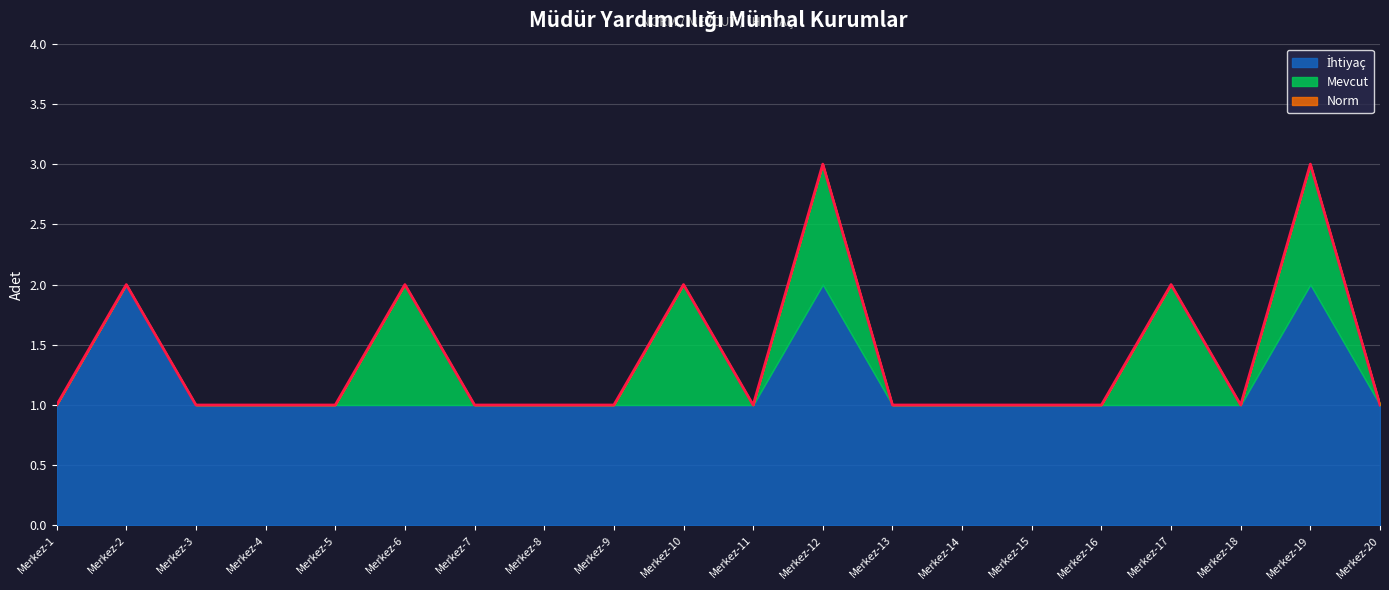

Reading left to right, list all the values displayed in this chart.

Norm: Merkez-1=1	Merkez-2=2	Merkez-3=1	Merkez-4=1	Merkez-5=1	Merkez-6=2	Merkez-7=1	Merkez-8=1	Merkez-9=1	Merkez-10=2	Merkez-11=1	Merkez-12=3	Merkez-13=1	Merkez-14=1	Merkez-15=1	Merkez-16=1	Merkez-17=2	Merkez-18=1	Merkez-19=3	Merkez-20=1
Mevcut: Merkez-1=0	Merkez-2=0	Merkez-3=0	Merkez-4=0	Merkez-5=0	Merkez-6=1	Merkez-7=0	Merkez-8=0	Merkez-9=0	Merkez-10=1	Merkez-11=0	Merkez-12=1	Merkez-13=0	Merkez-14=0	Merkez-15=0	Merkez-16=0	Merkez-17=1	Merkez-18=0	Merkez-19=1	Merkez-20=0
İhtiyaç: Merkez-1=1	Merkez-2=2	Merkez-3=1	Merkez-4=1	Merkez-5=1	Merkez-6=1	Merkez-7=1	Merkez-8=1	Merkez-9=1	Merkez-10=1	Merkez-11=1	Merkez-12=2	Merkez-13=1	Merkez-14=1	Merkez-15=1	Merkez-16=1	Merkez-17=1	Merkez-18=1	Merkez-19=2	Merkez-20=1